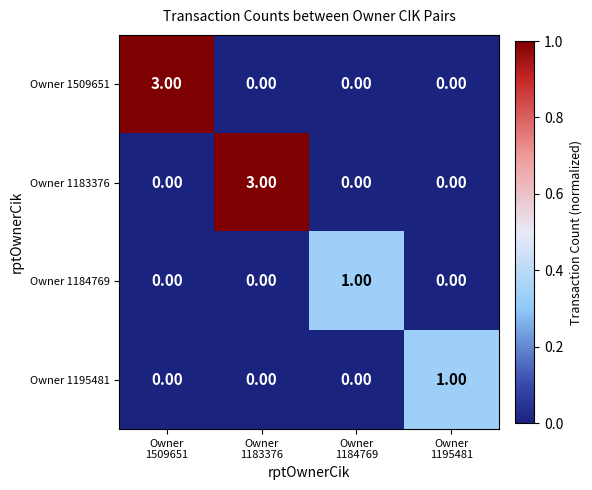

At how many categories does at least one series exceed 0?

4